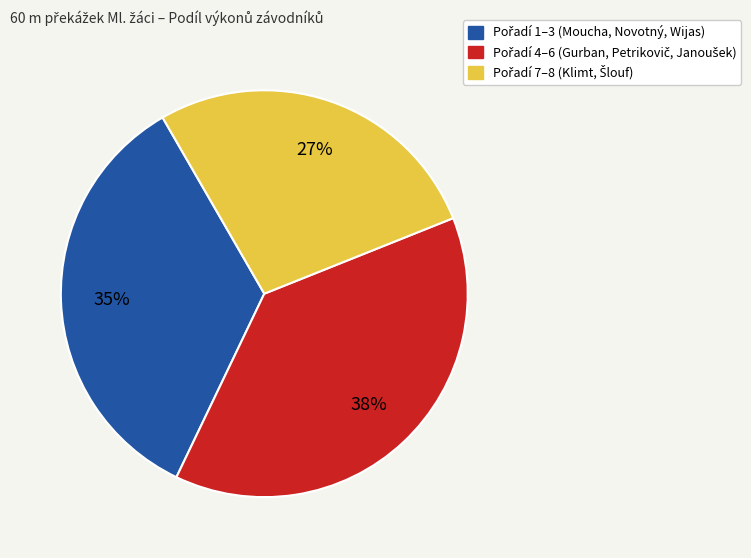

To the nearest percent, what is the difference between the largest and smallest slice percentages?

11%